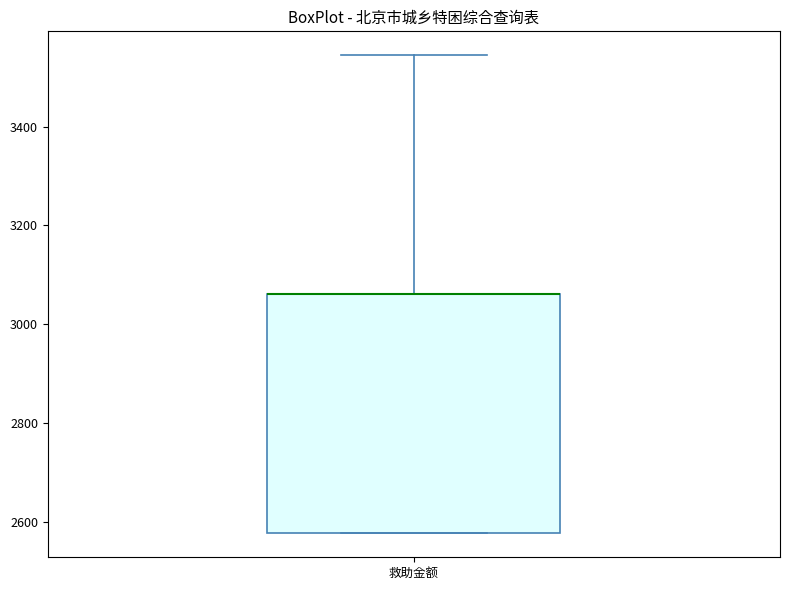

Transcribe this box plot: give where the median line is, the range the box spans, and where the two whiskers end, as read against the y-axis. The values are not printed on the chart, so give them approximately, as read against the axis.

median 3060 (drawn on the box's upper edge), box 2580 to 3060, whiskers 2580 to 3540